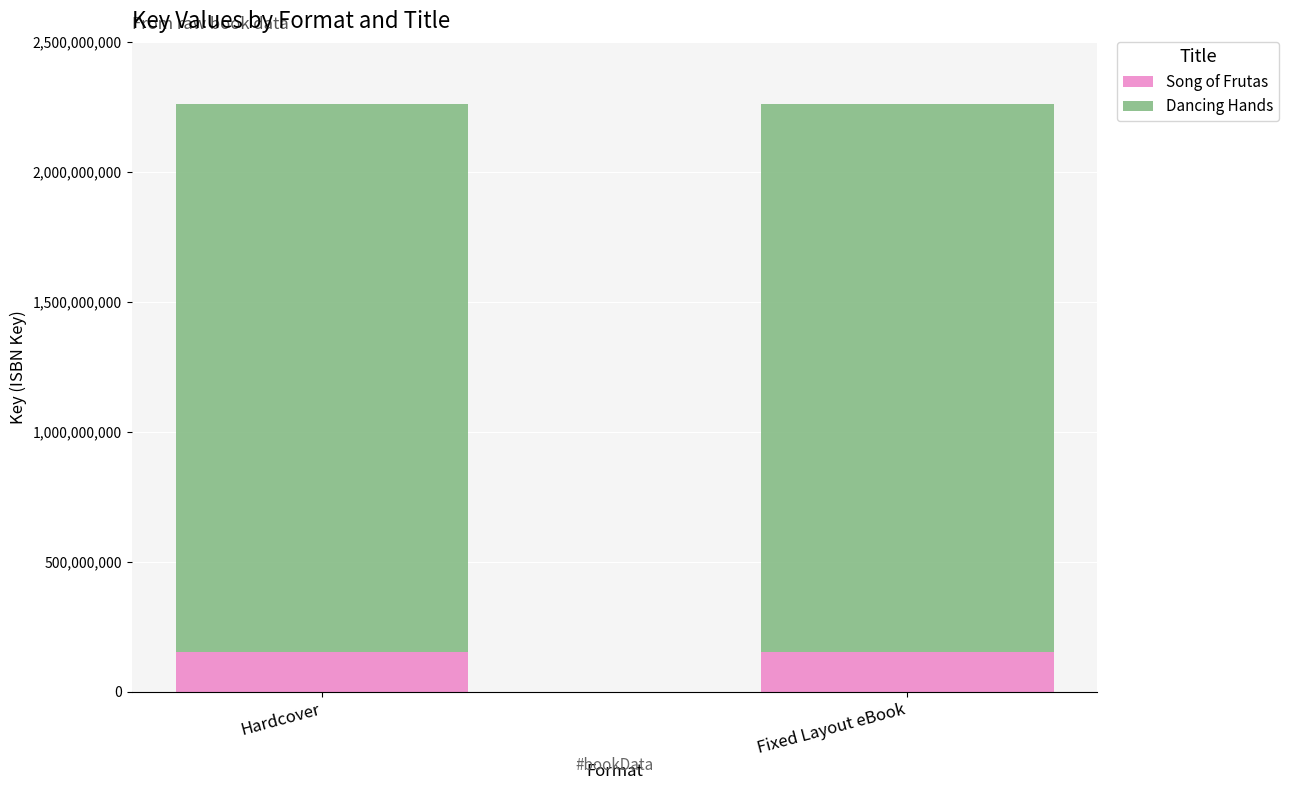

What is the highest value of the Song of Frutas series?

153990730